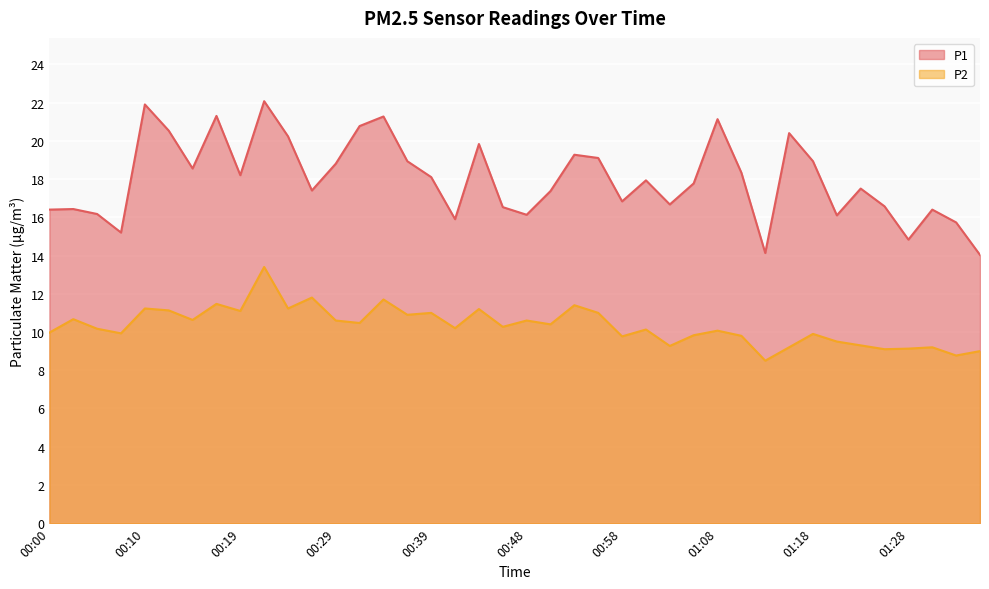

What position from the left is 00:07?

4